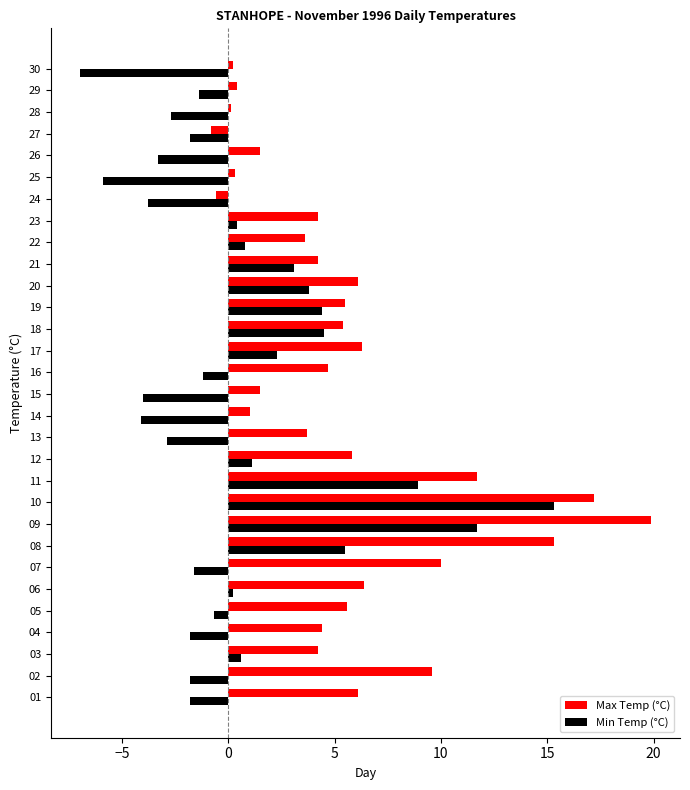

What is the total value across all series at 11?

20.6